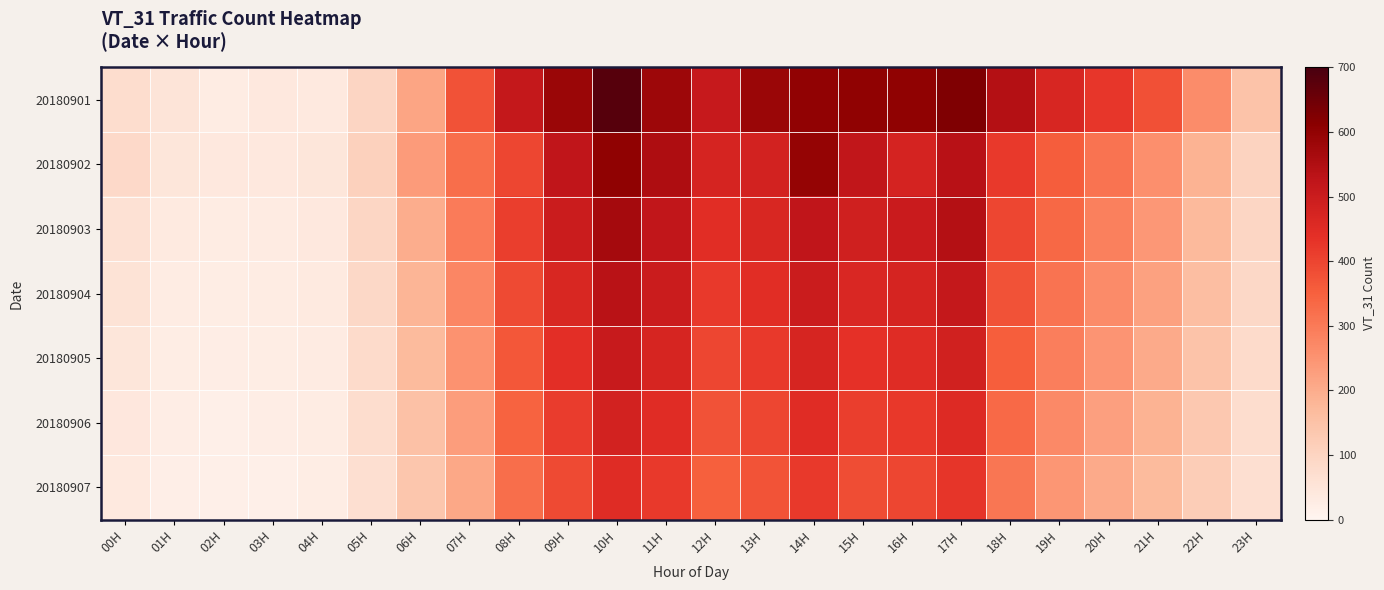

Reading left to right, transcribe all the data shown in this chart.

20180901: 00H=75	01H=53	02H=28	03H=40	04H=38	05H=98	06H=216	07H=376	08H=514	09H=587	10H=683	11H=580	12H=510	13H=586	14H=601	15H=604	16H=604	17H=628	18H=544	19H=468	20H=425	21H=379	22H=264	23H=145
20180902: 00H=86	01H=48	02H=41	03H=40	04H=48	05H=109	06H=235	07H=325	08H=399	09H=524	10H=603	11H=553	12H=475	13H=481	14H=594	15H=521	16H=476	17H=538	18H=421	19H=356	20H=312	21H=258	22H=187	23H=102
20180903: 00H=62	01H=35	02H=28	03H=32	04H=41	05H=95	06H=198	07H=298	08H=412	09H=498	10H=567	11H=521	12H=443	13H=467	14H=523	15H=489	16H=501	17H=542	18H=398	19H=334	20H=289	21H=241	22H=172	23H=95
20180904: 00H=55	01H=30	02H=25	03H=28	04H=35	05H=88	06H=182	07H=276	08H=389	09H=467	10H=534	11H=498	12H=421	13H=443	14H=498	15H=463	16H=475	17H=512	18H=376	19H=312	20H=267	21H=223	22H=159	23H=88
20180905: 00H=48	01H=27	02H=22	03H=25	04H=32	05H=82	06H=167	07H=254	08H=367	09H=441	10H=507	11H=472	12H=398	13H=421	14H=472	15H=437	16H=449	17H=484	18H=354	19H=290	20H=247	21H=205	22H=146	23H=81
20180906: 00H=42	01H=24	02H=19	03H=22	04H=28	05H=75	06H=152	07H=231	08H=345	09H=415	10H=479	11H=447	12H=375	13H=398	14H=446	15H=411	16H=423	17H=456	18H=331	19H=268	20H=226	21H=187	22H=132	23H=74
20180907: 00H=38	01H=21	02H=17	03H=19	04H=25	05H=68	06H=138	07H=209	08H=323	09H=389	10H=451	11H=421	12H=351	13H=374	14H=420	15H=385	16H=397	17H=428	18H=308	19H=246	20H=205	21H=169	22H=119	23H=66